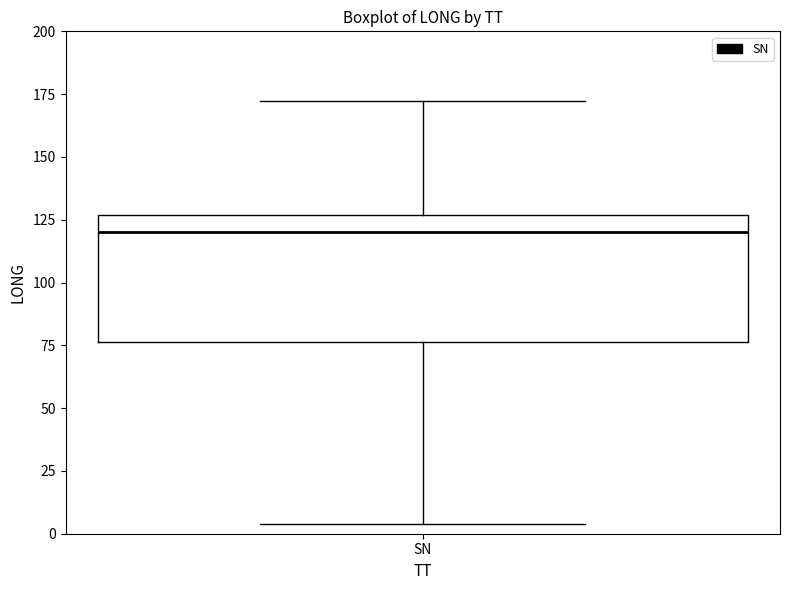

Where does the median line of the box for SN sit on the y-axis? The values are not printed on the chart, so give them approximately, as read against the axis.

120